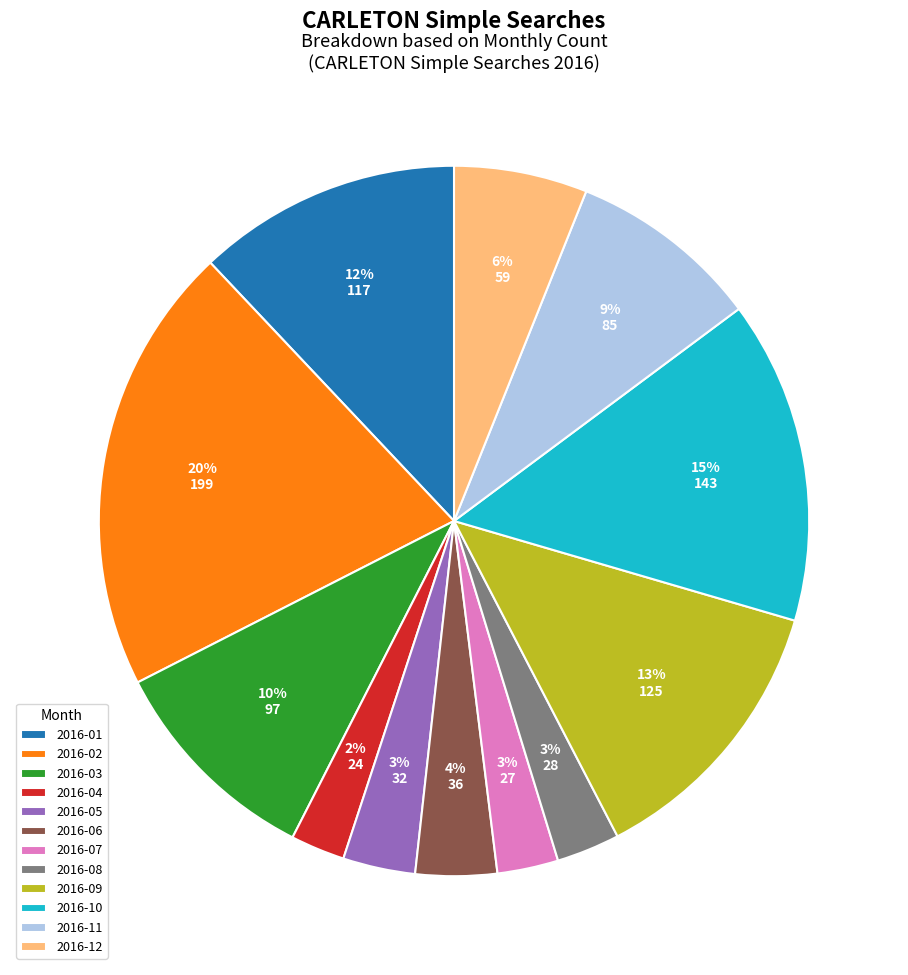

The 2016-03 slice represents 16% of the pie. True or false?

False